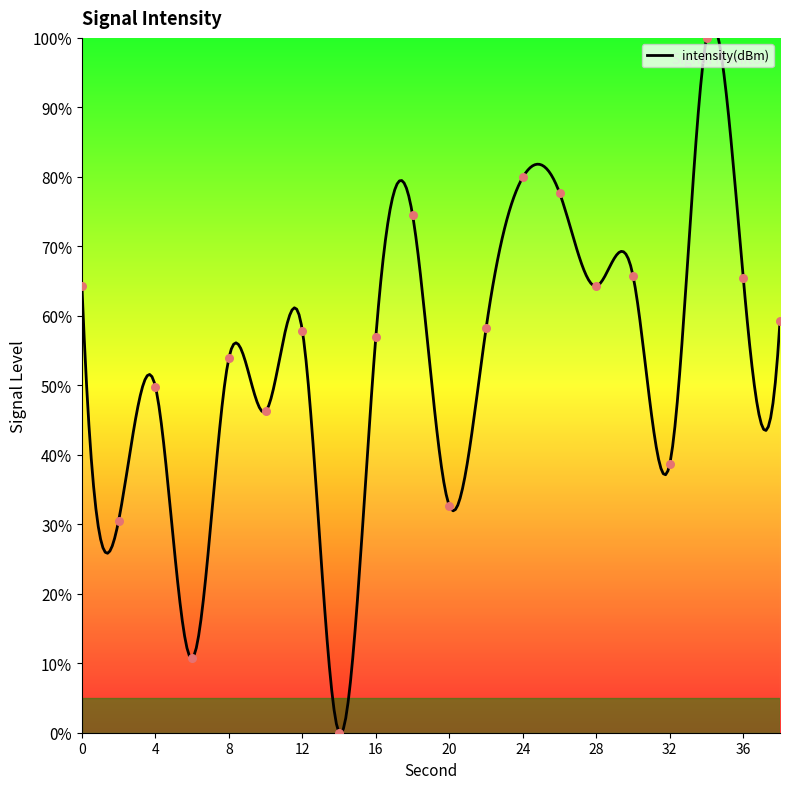

What is the change in value from 22 to 24?

+21.8